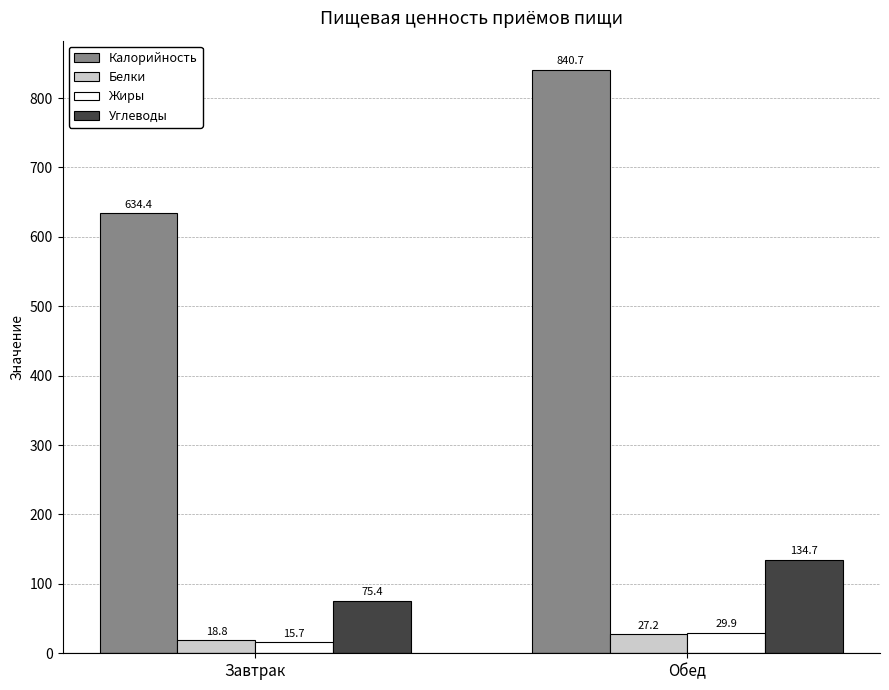

Reading right to left, list all the values displayed in this chart.

Калорийность: 840.7	634.4
Белки: 27.2	18.8
Жиры: 29.9	15.7
Углеводы: 134.7	75.4